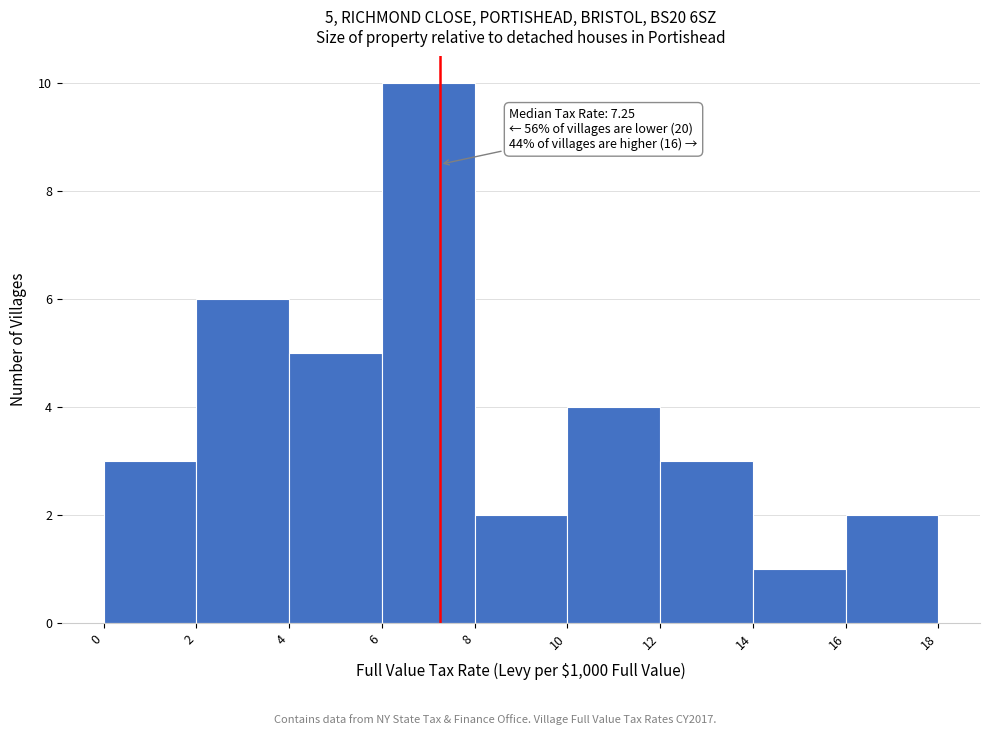

Which range on the x-axis has the tallest bar?

6 to 8